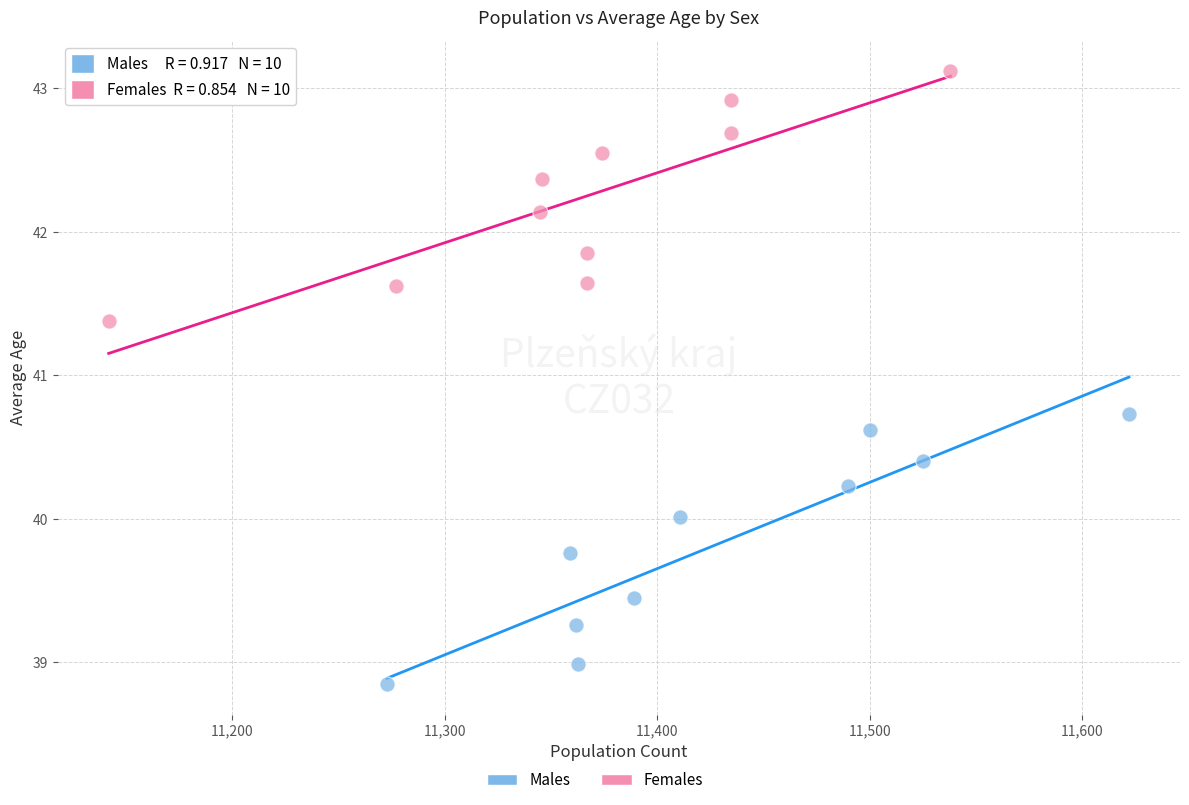

Which series contains the highest Y value?

Females